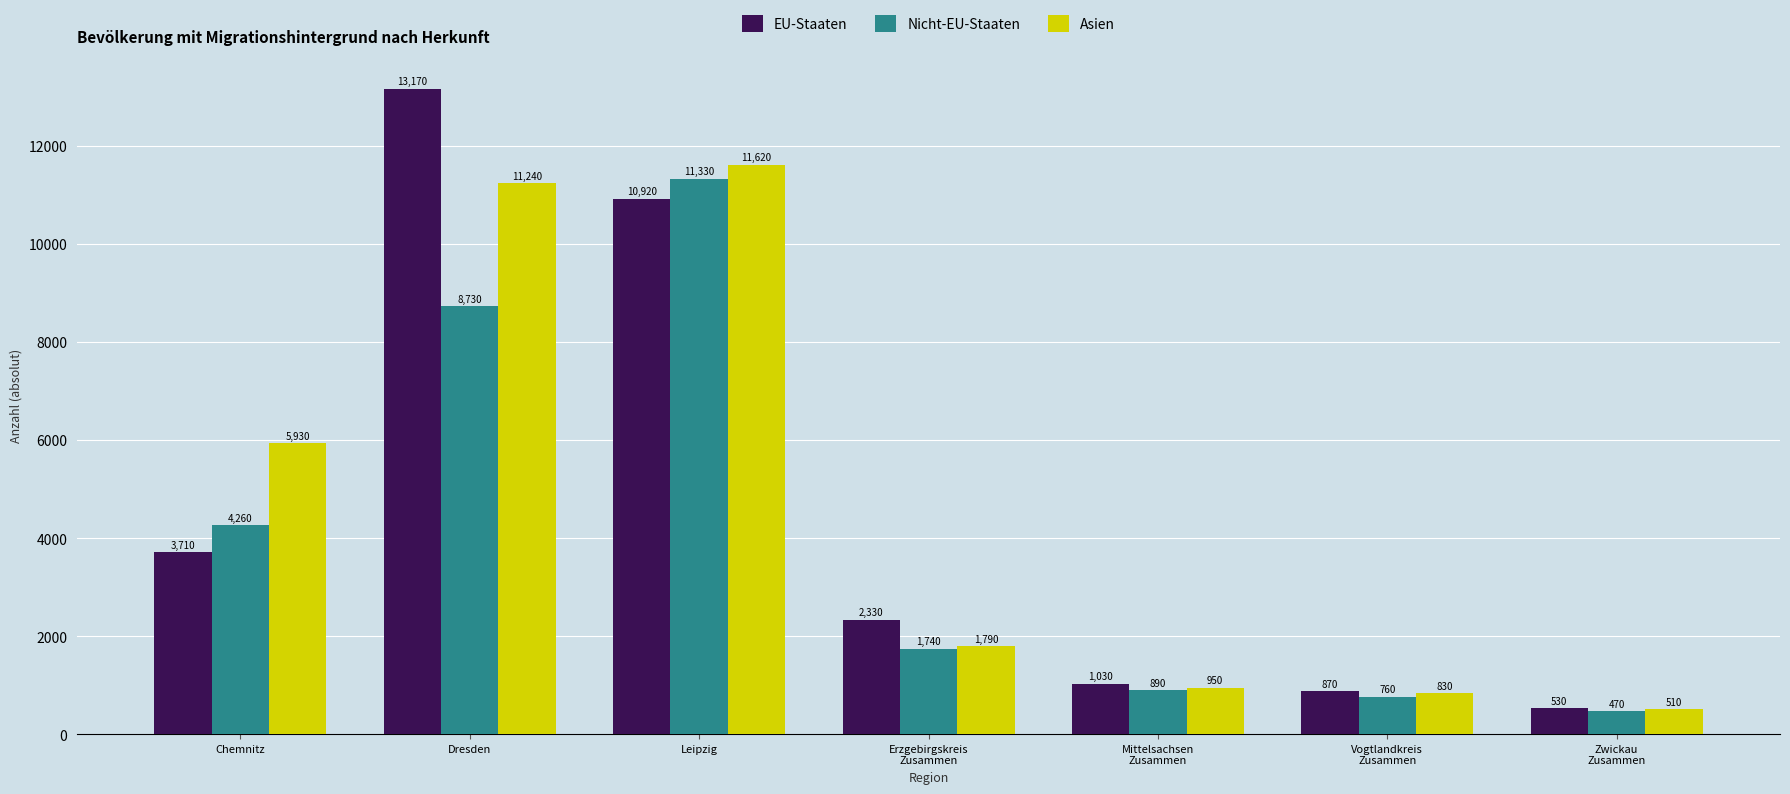

Reading left to right, what are all the values shown in this chart?

EU-Staaten: 3710	13170	10920	2330	1030	870	530
Nicht-EU-Staaten: 4260	8730	11330	1740	890	760	470
Asien: 5930	11240	11620	1790	950	830	510